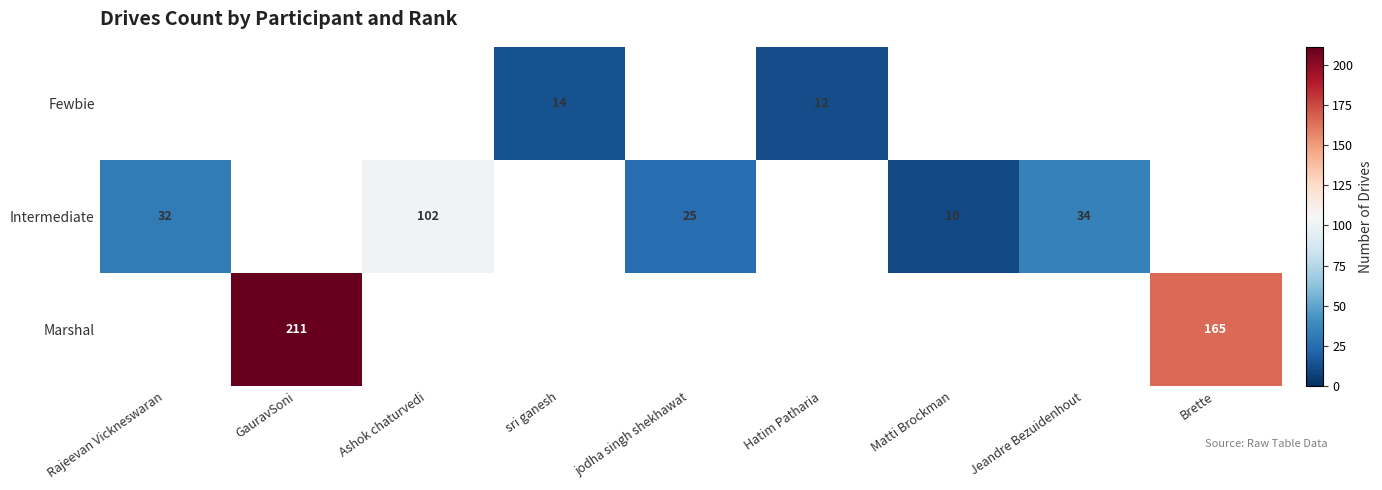

What is the difference between the Intermediate values at jodha singh shekhawat and Matti Brockman?

15